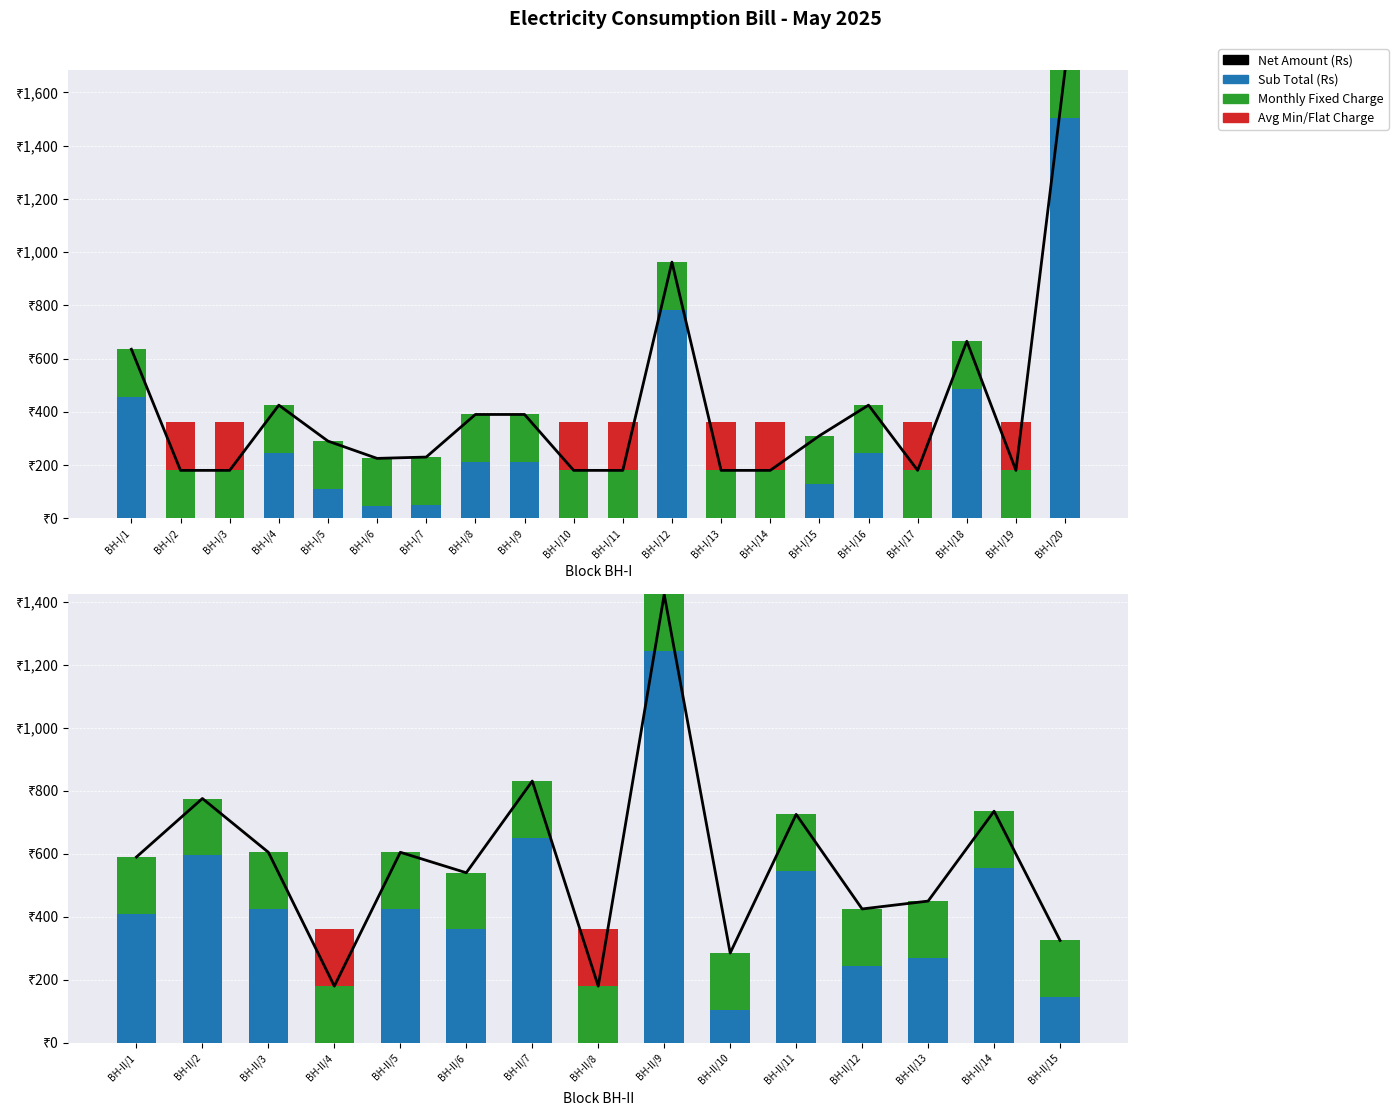

Count the number of categories in the chart.

15